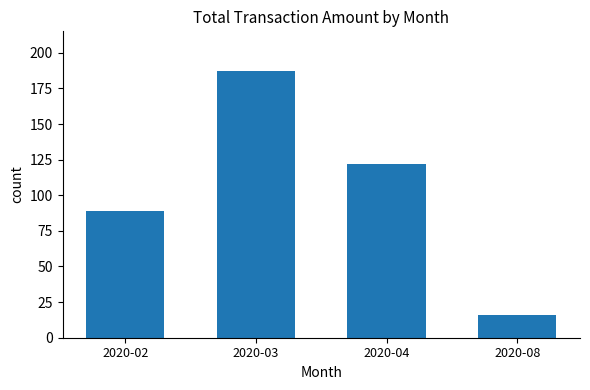

True or false: the data shows 27.5 at 2020-08.

False